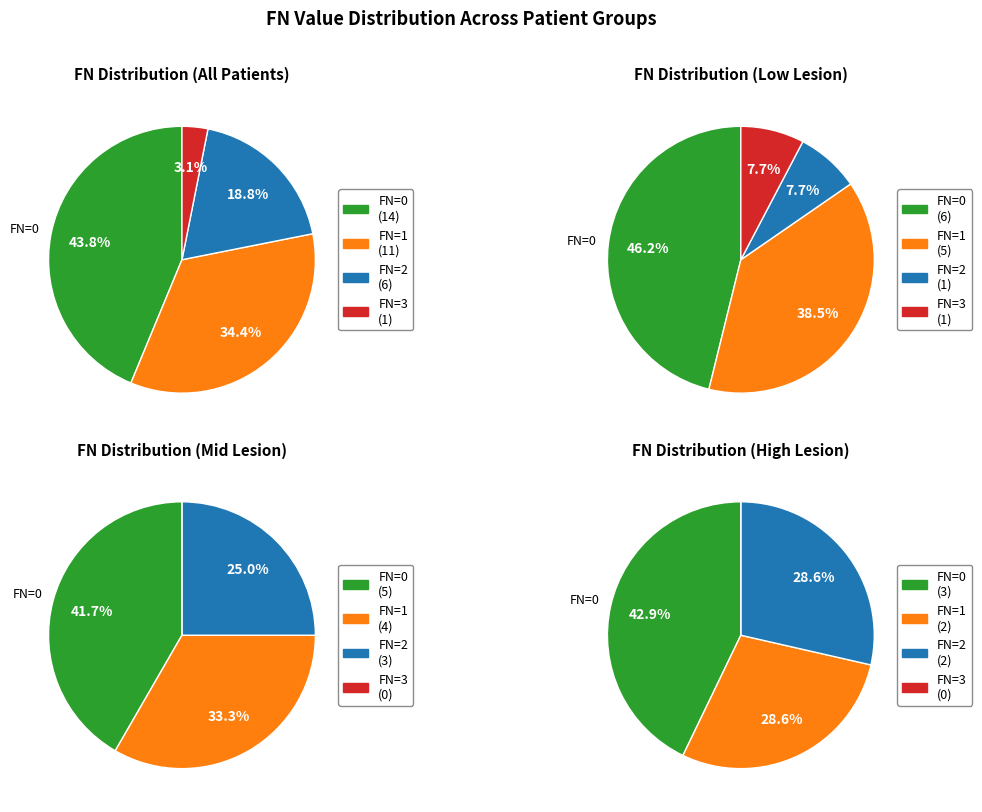

What is the ratio of the value at FN=3 to the value at FN=2?

0.2